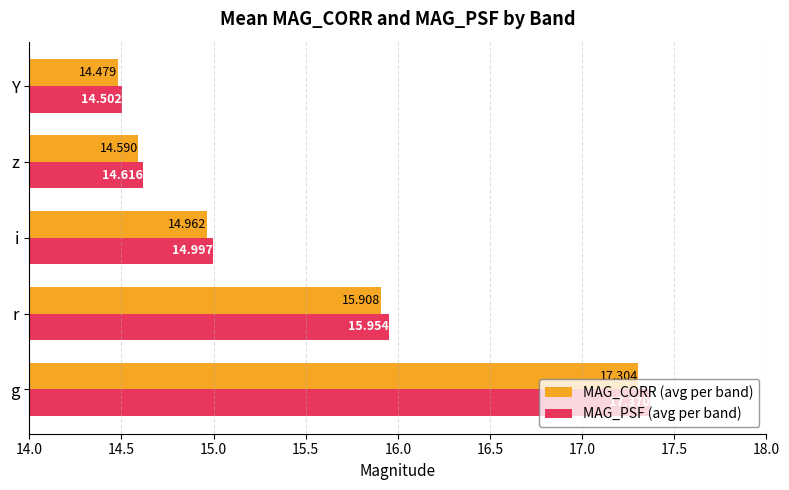

Between z and Y, which series saw the biggest shift?

MAG_PSF (avg per band)